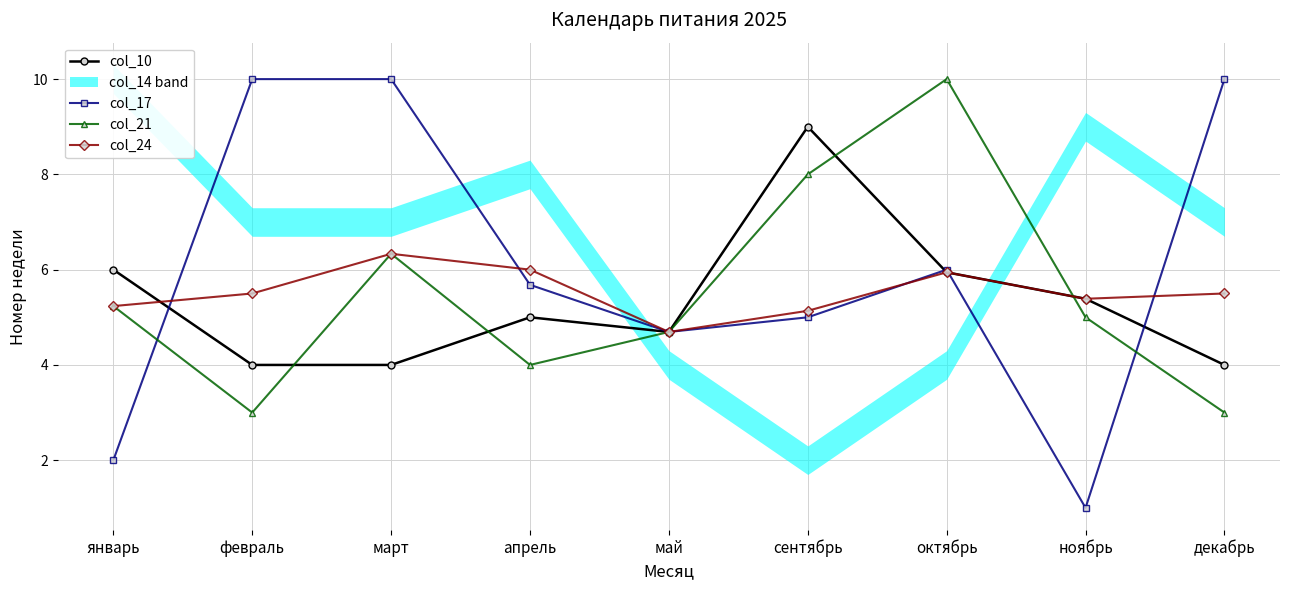

How many interior local peaks does the col_24 series have?

2